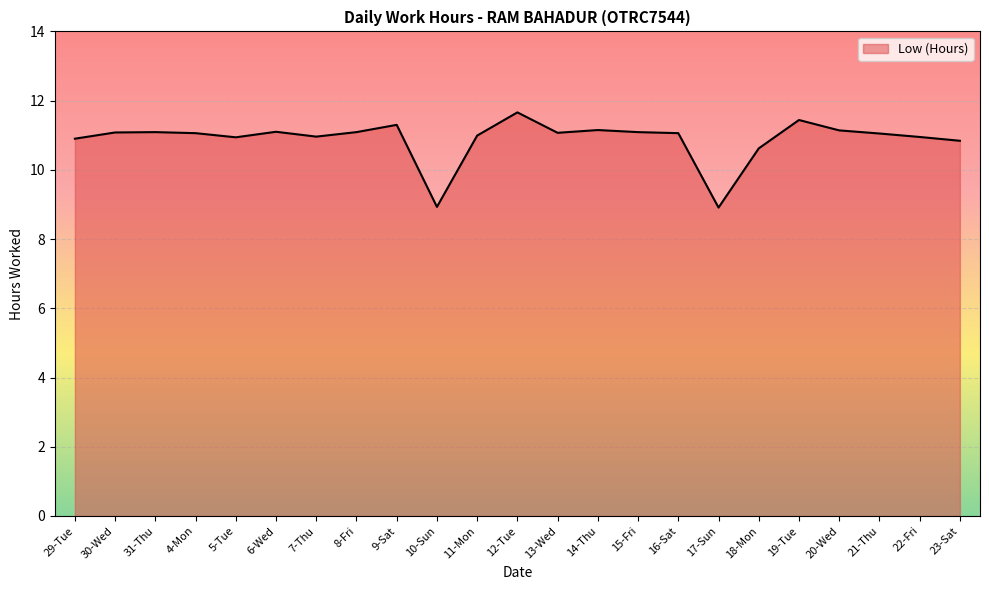

At which label does the data first exceed 11?

30-Wed